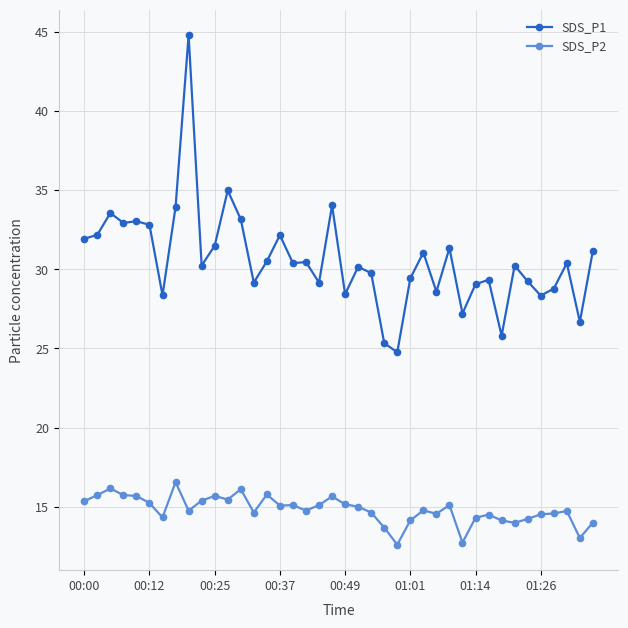

List the series in order of their overall mean, highest first.

SDS_P1, SDS_P2